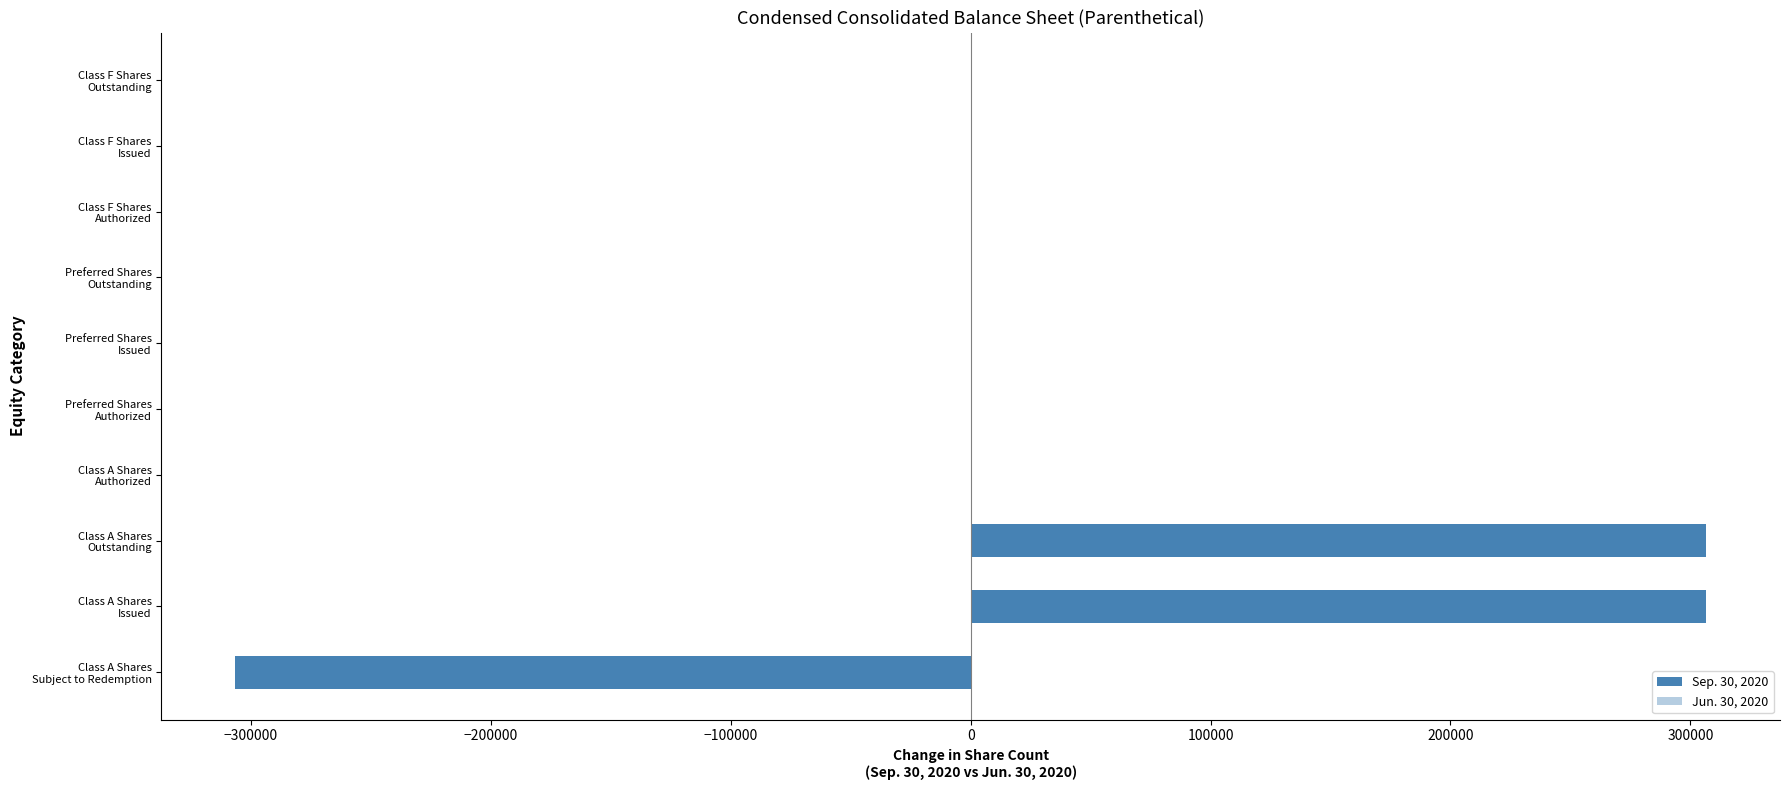

How many distinct data groups are displayed?

1